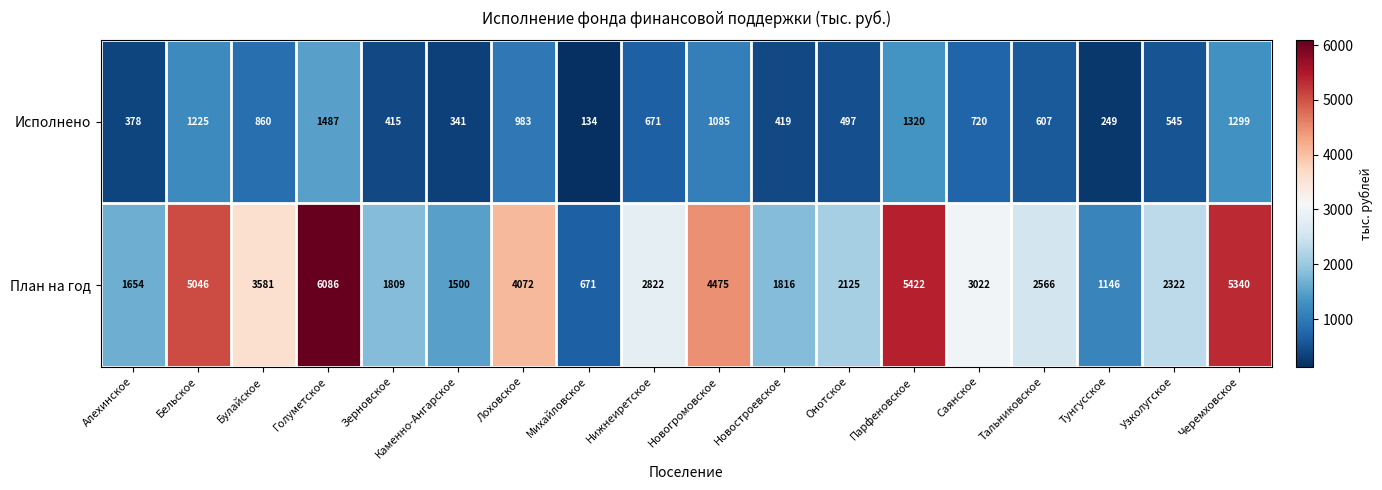

Rank the series by their average value, from highest to lowest.

План на год, Исполнено